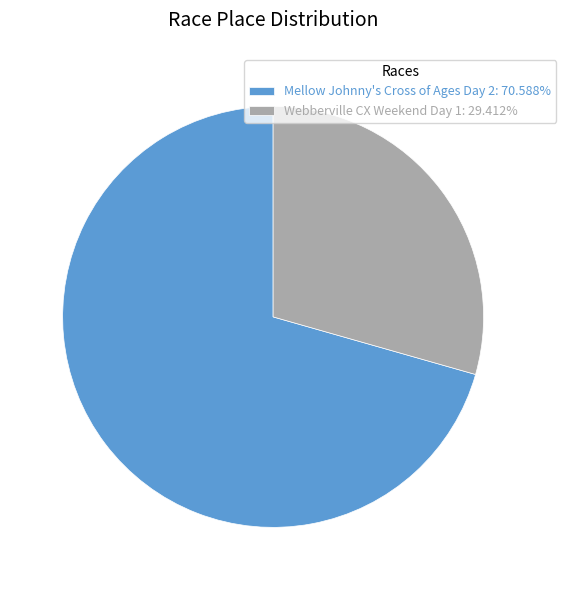

Rank the categories by value from highest to lowest.

Mellow Johnny's Cross of Ages Day 2, Webberville CX Weekend Day 1